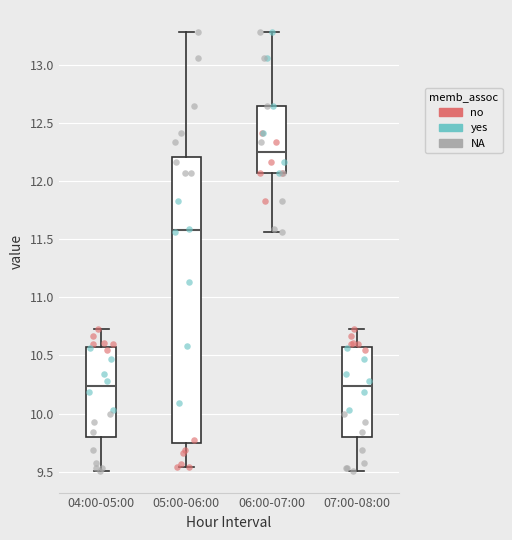

Reading left to right, read every box against the y-axis: the position of its median line, the range the box covers, and the ends of its whiskers. The values are not printed on the chart, so give them approximately, as read against the axis.

04:00-05:00: median 10.25, box 9.80 to 10.55, whiskers 9.50 to 10.75
05:00-06:00: median 11.60, box 9.75 to 12.20, whiskers 9.55 to 13.30
06:00-07:00: median 12.25, box 12.05 to 12.65, whiskers 11.55 to 13.30
07:00-08:00: median 10.25, box 9.80 to 10.55, whiskers 9.50 to 10.75